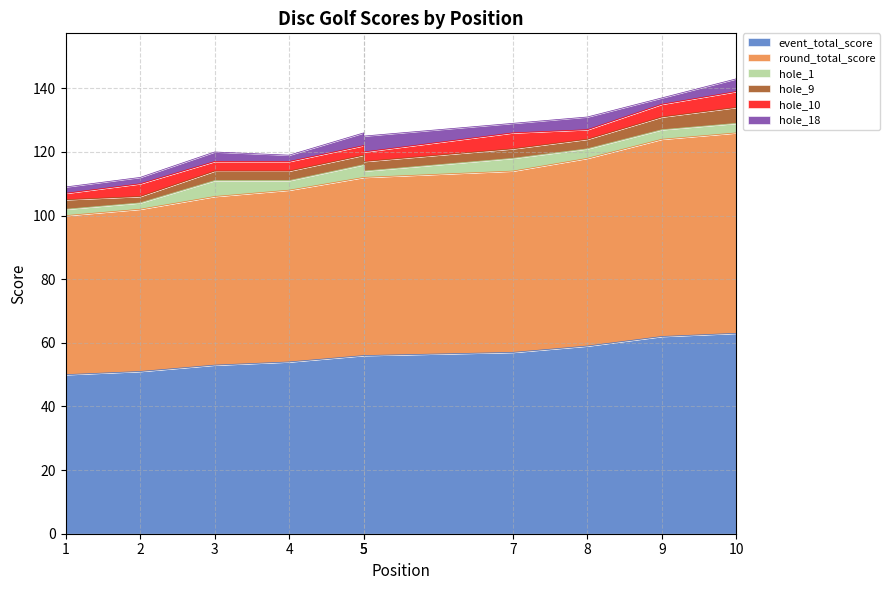

How many data points in hole_10 are less than 3?

1